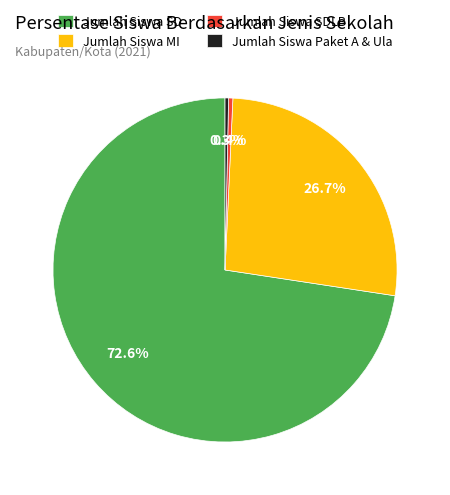

Is Jumlah Siswa SD the majority of the pie?

Yes